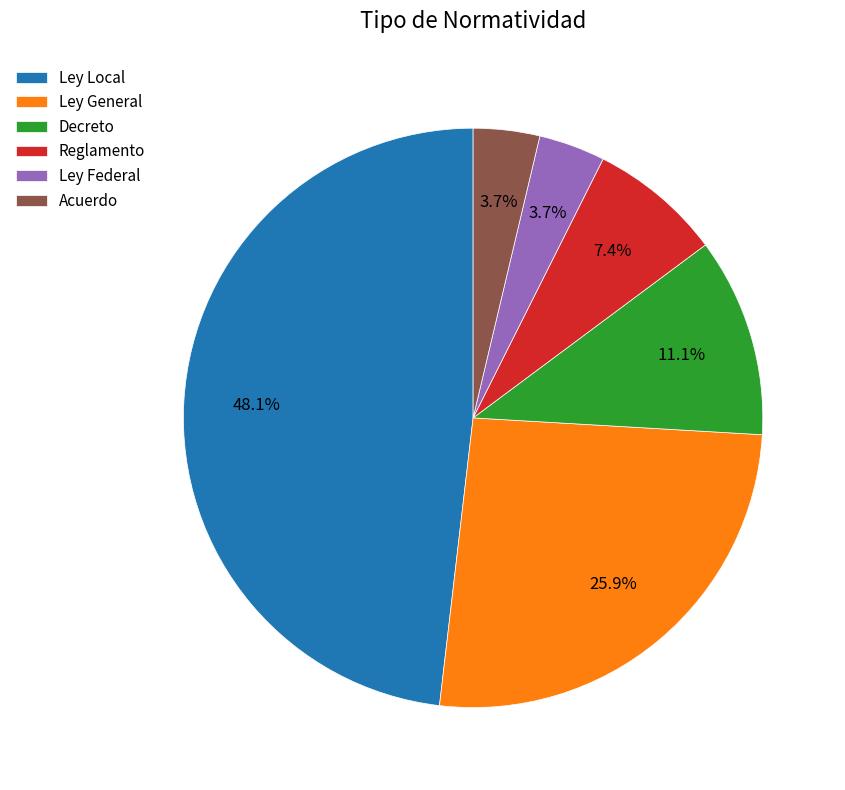

How much of the chart is everything except Decreto?

88.9%